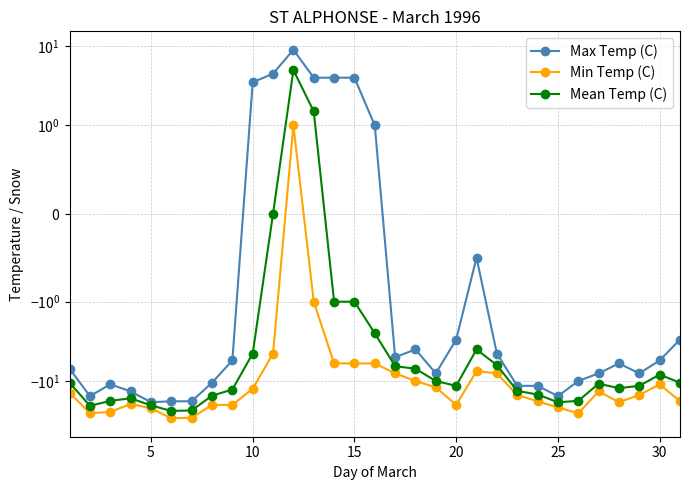

What are all the series names shown in the legend?

Max Temp (C), Min Temp (C), Mean Temp (C)